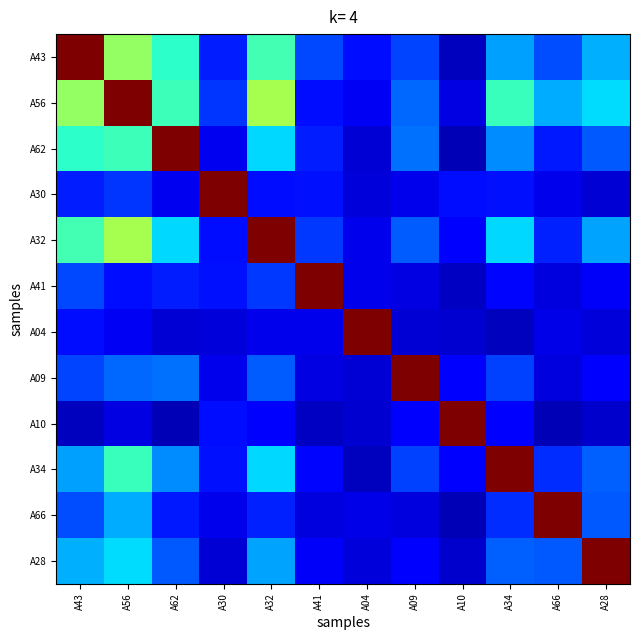

Rank the series by their maximum value, from highest to lowest.

A43, A56, A62, A30, A32, A41, A04, A09, A10, A34, A66, A28